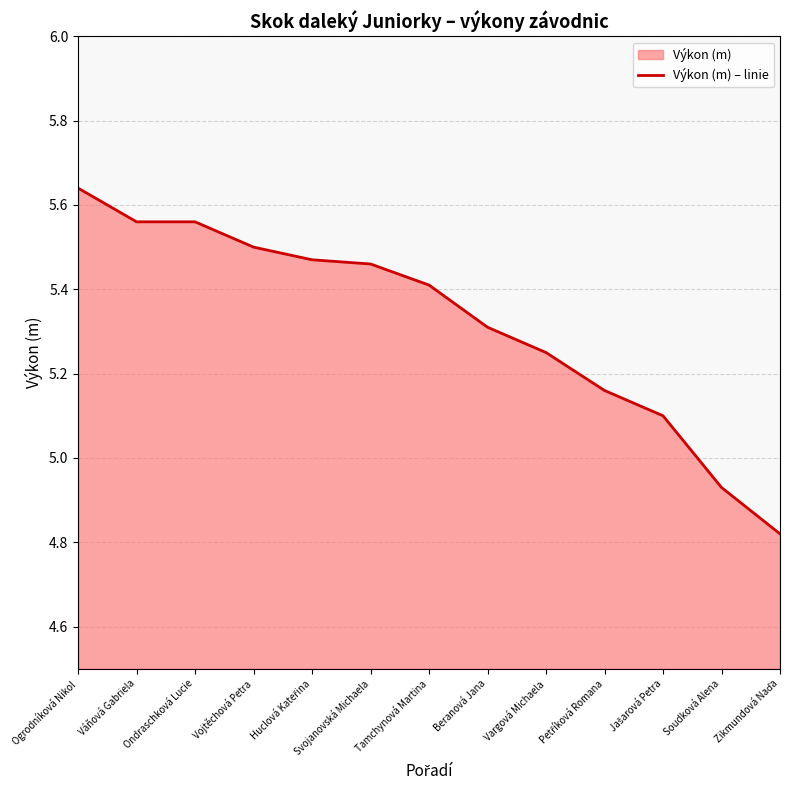

What is the sum of the values at Petříková Romana and Ogrodníková Nikol?

10.8